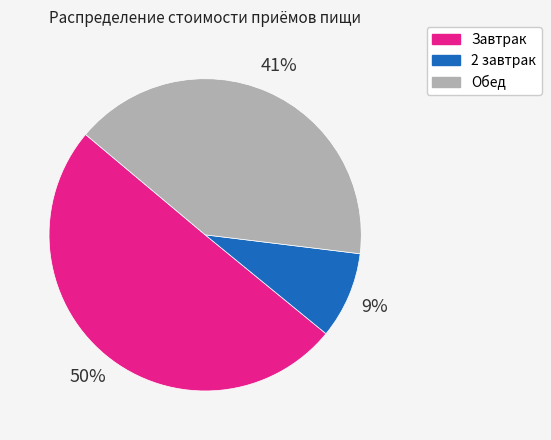

To the nearest percent, what is the difference between the largest and smallest slice percentages?

41%